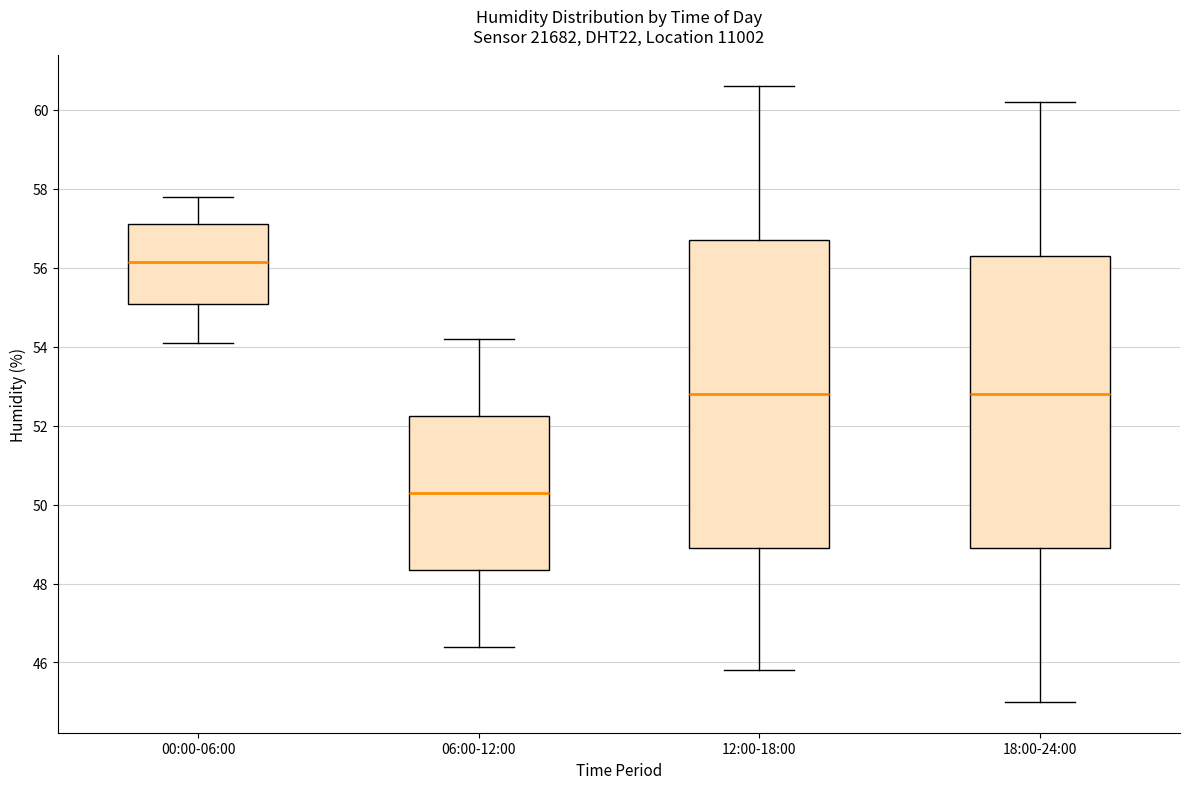

Comparing the boxes themselves (not the whiskers), which one is the tallest?

12:00-18:00